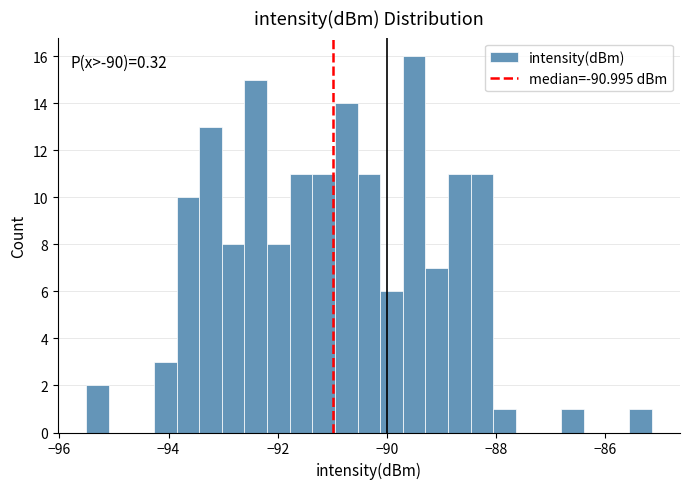

Around what value on the x-axis is the tallest bar? Give the approximate position of its centre, as read against the axis.

-89.6